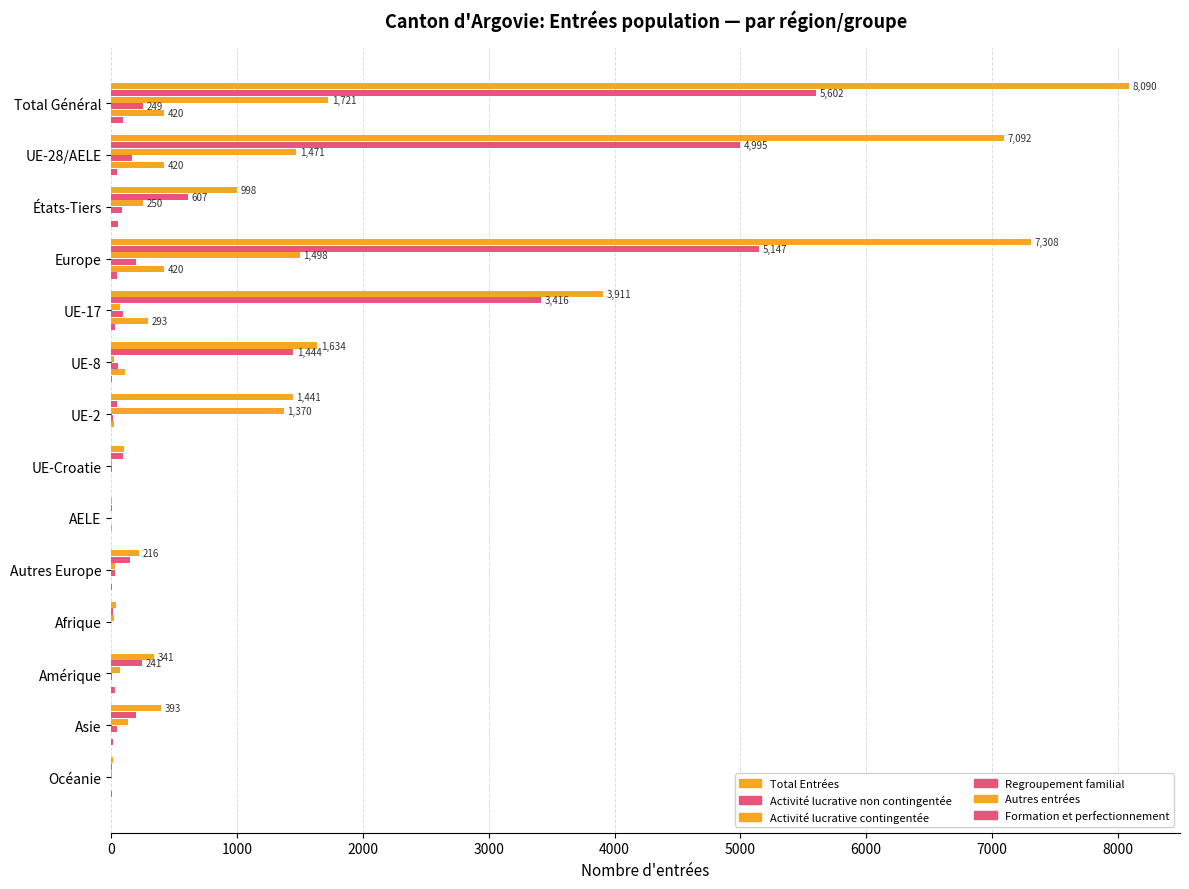

What is the difference between the second highest and second lowest values in the Total Entrées series?

7295